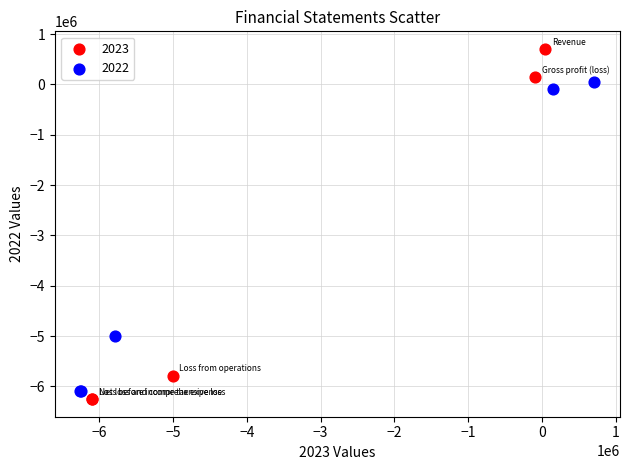

Which series contains the highest Y value?

2023